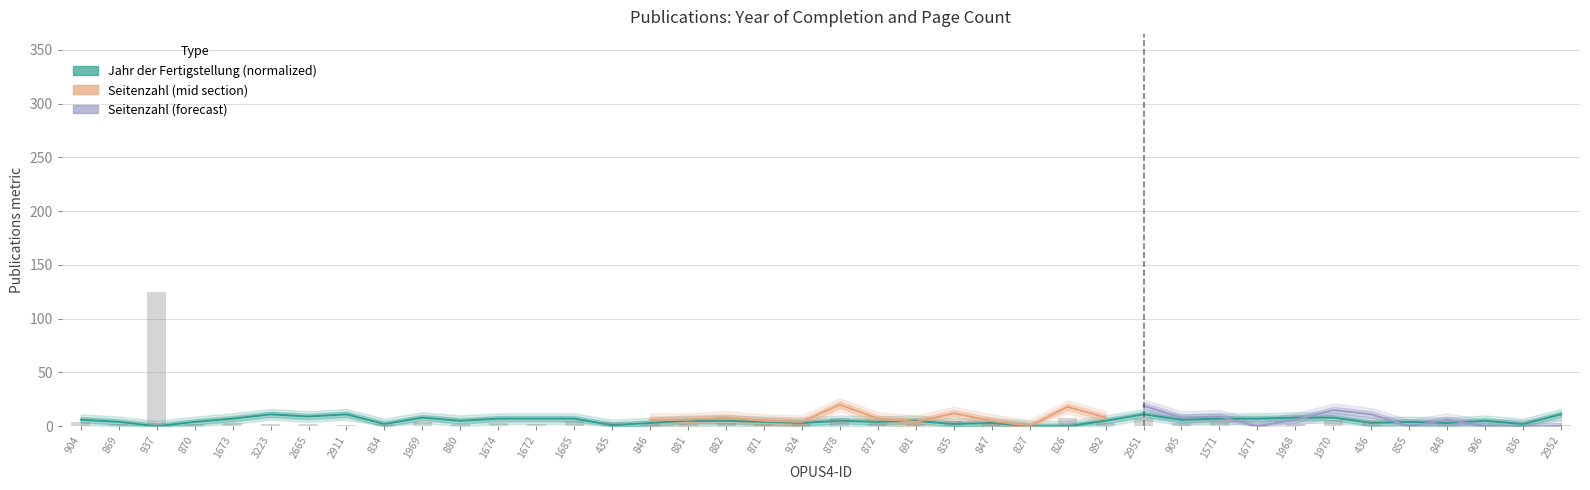

What position from the left is 435?

15